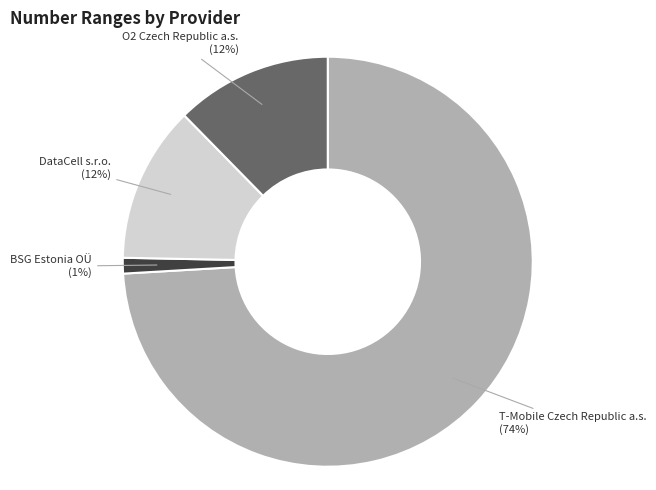

Is there any slice that represents more than half of the pie?

Yes